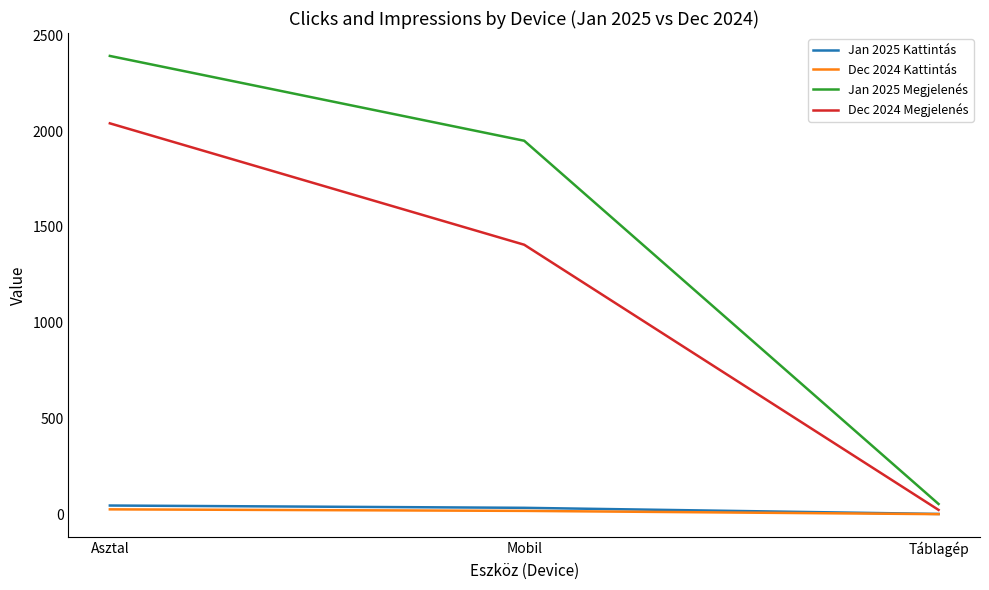

Read the Jan 2025 Megjelenés value at Mobil.

1950